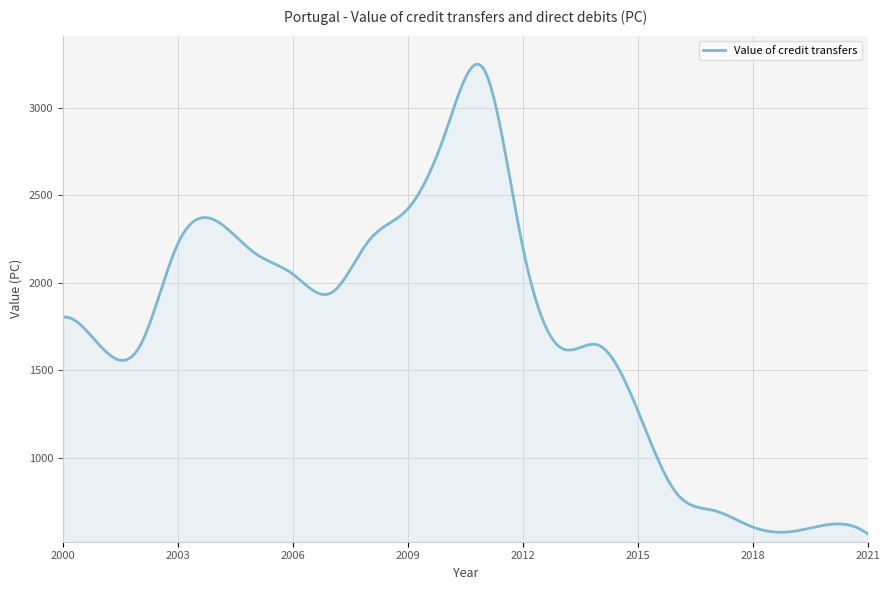

What is the smallest value displayed?

564.9